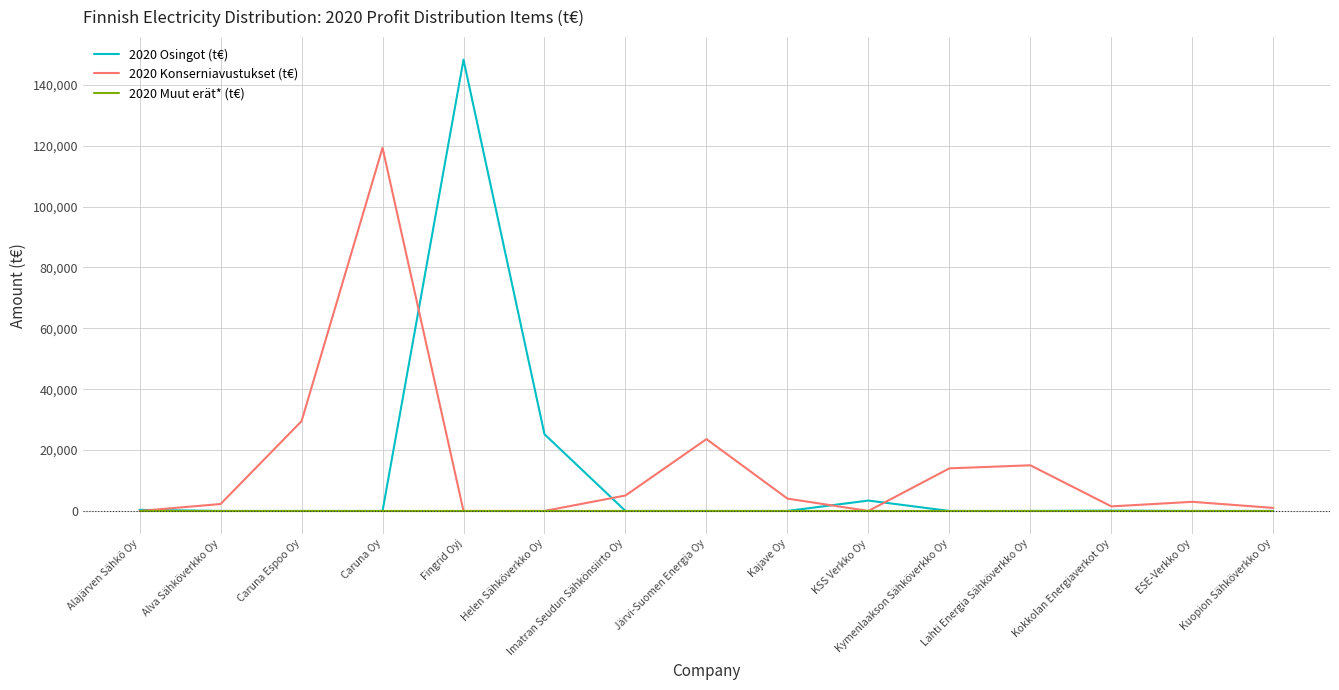

The 2020 Konserniavustukset (t€) series shows 0.0 at Fingrid Oyj. True or false?

True